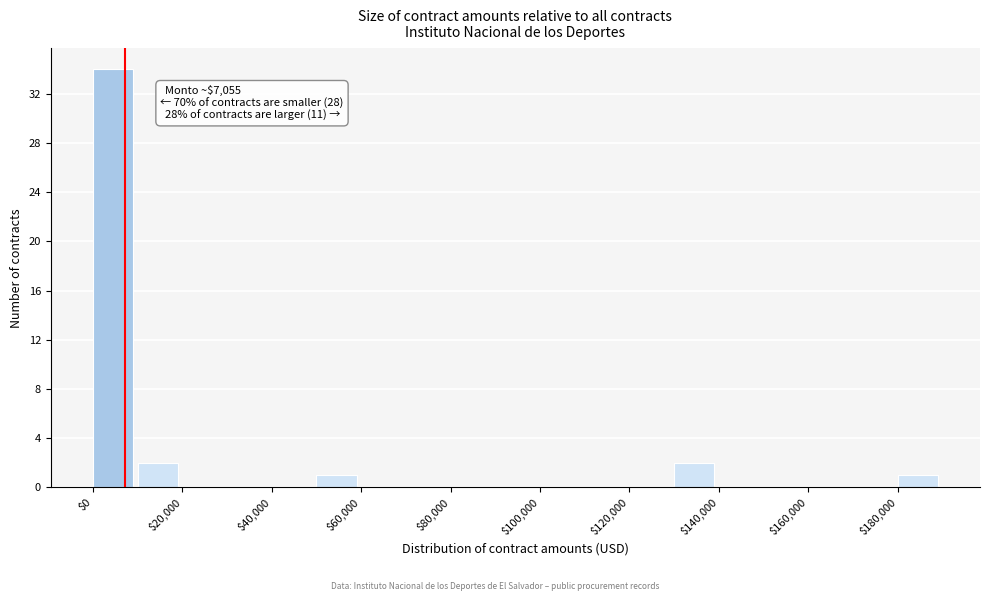

Over which range of the x-axis is the bar tallest?

0 to 10000